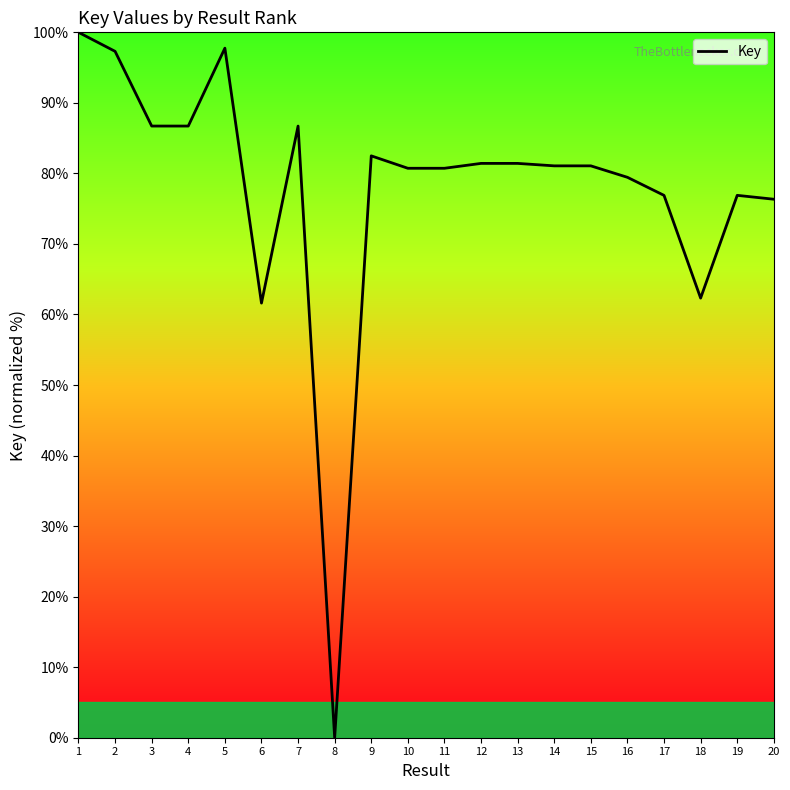

What is the difference between the maximum and second lowest values?

38.4